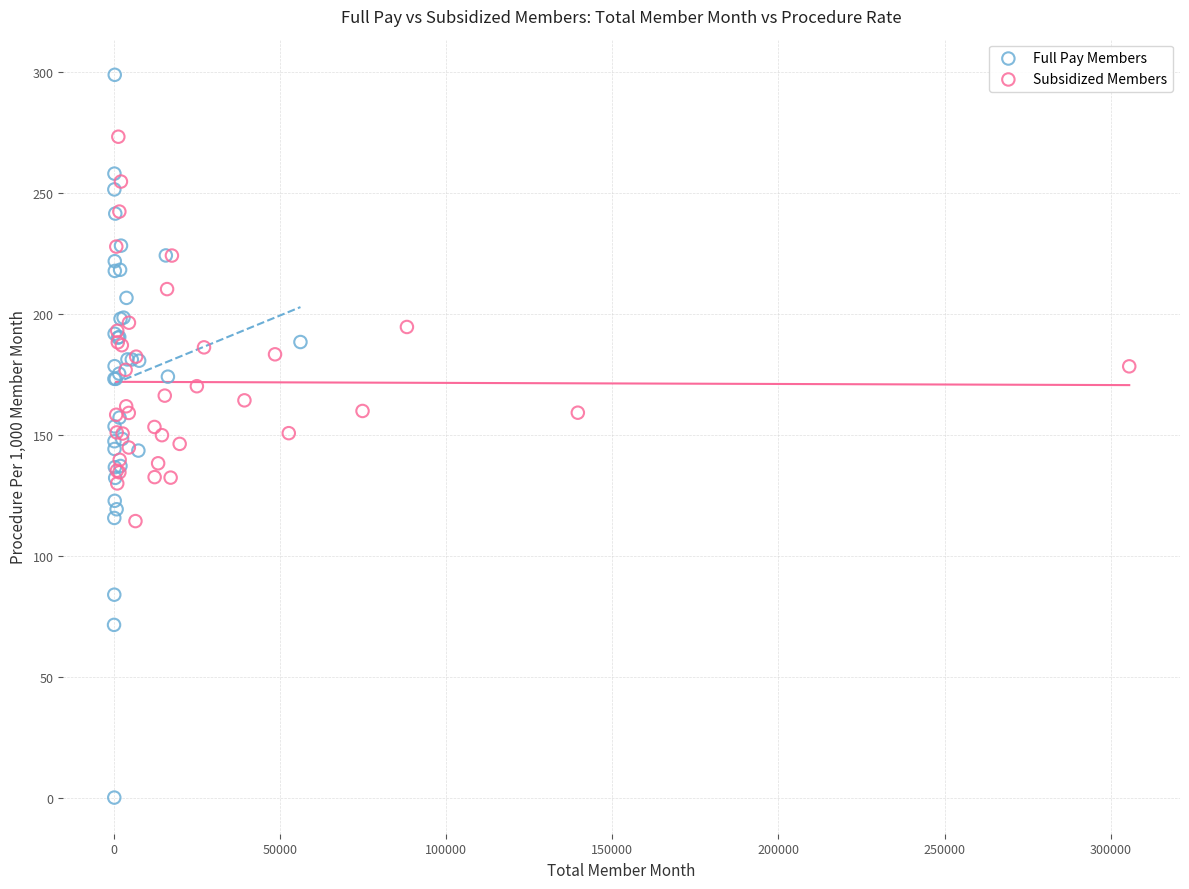

Which series reaches the maximum Y coordinate?

Full Pay Members